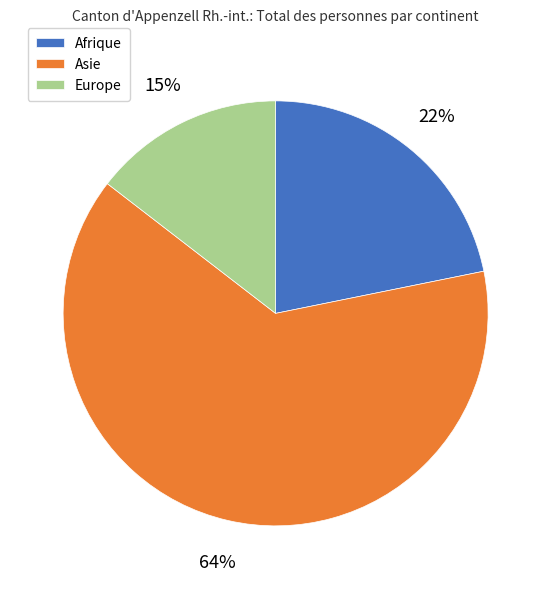

How many slices are in this pie chart?

3